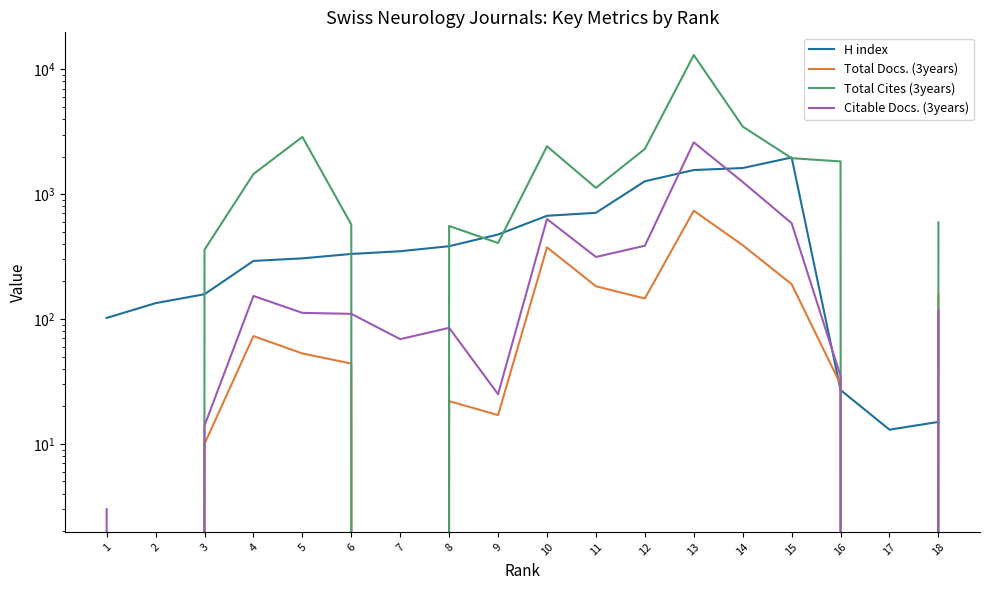

Rank the series at 10 from highest to lowest value.

Total Cites (3years), H index, Citable Docs. (3years), Total Docs. (3years)